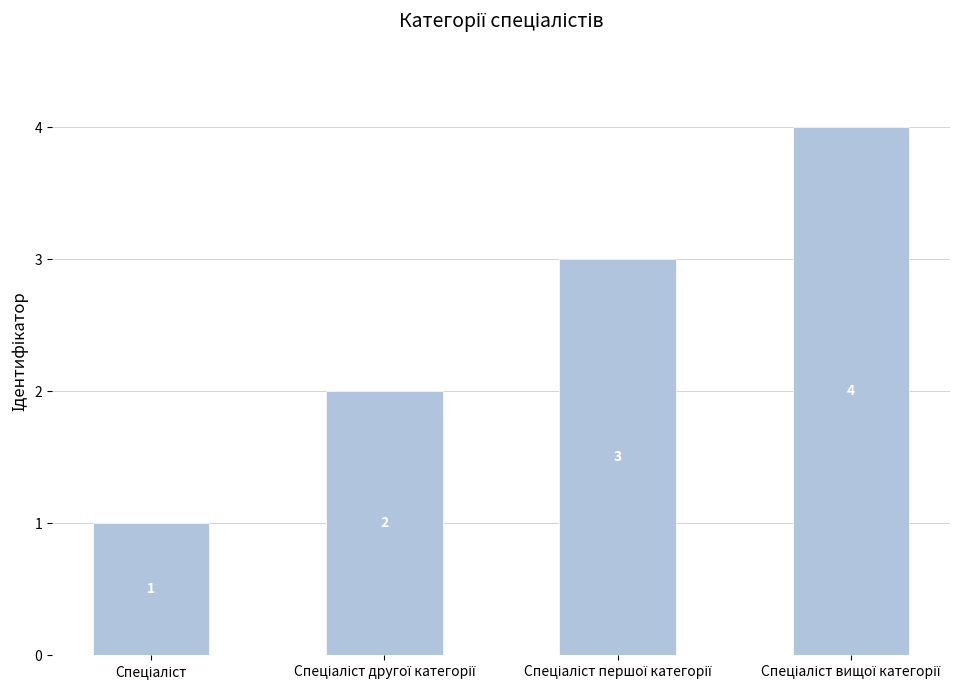

What is the greatest value displayed?

4